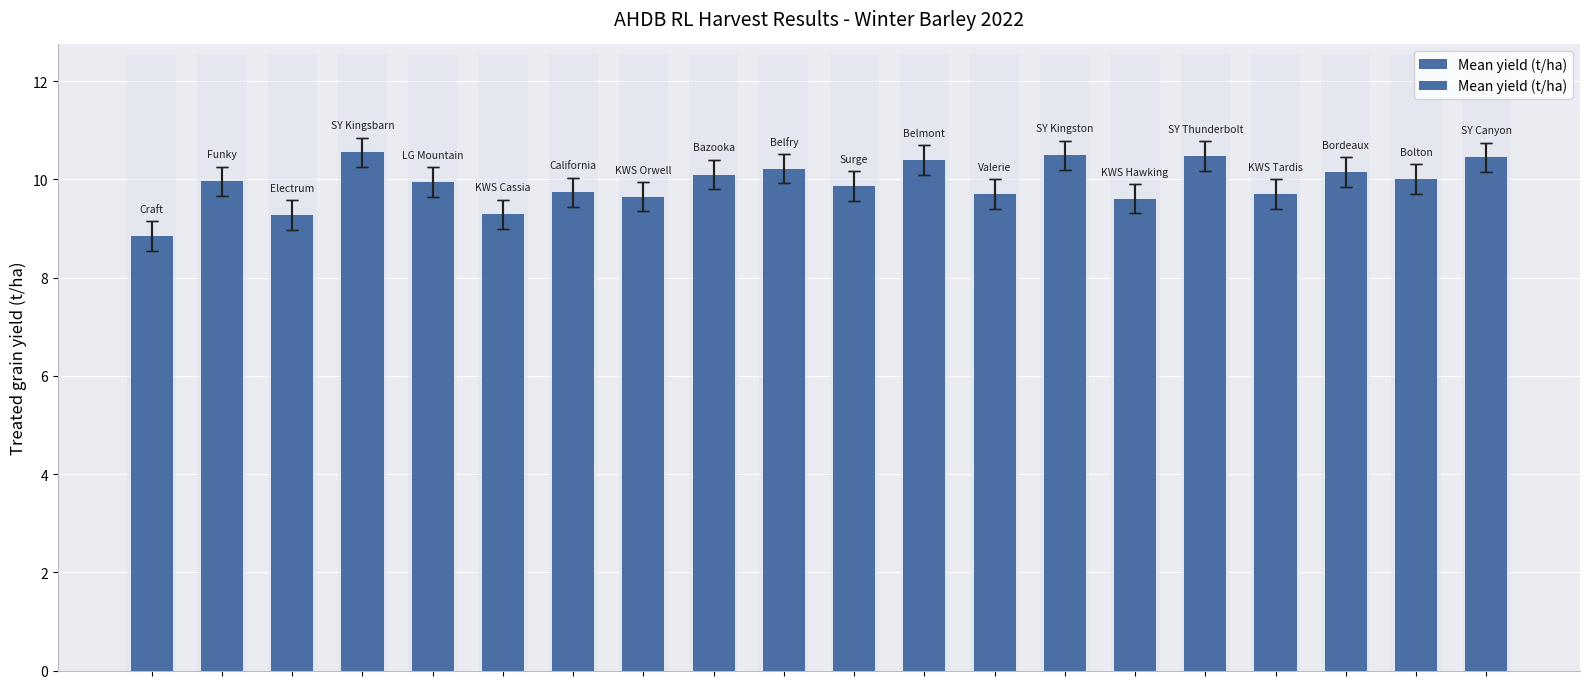

Rank the categories by value from highest to lowest.

3, 13, 15, 19, 11, 9, 17, 8, 18, 1, 4, 10, 6, 12, 16, 7, 14, 5, 2, 0